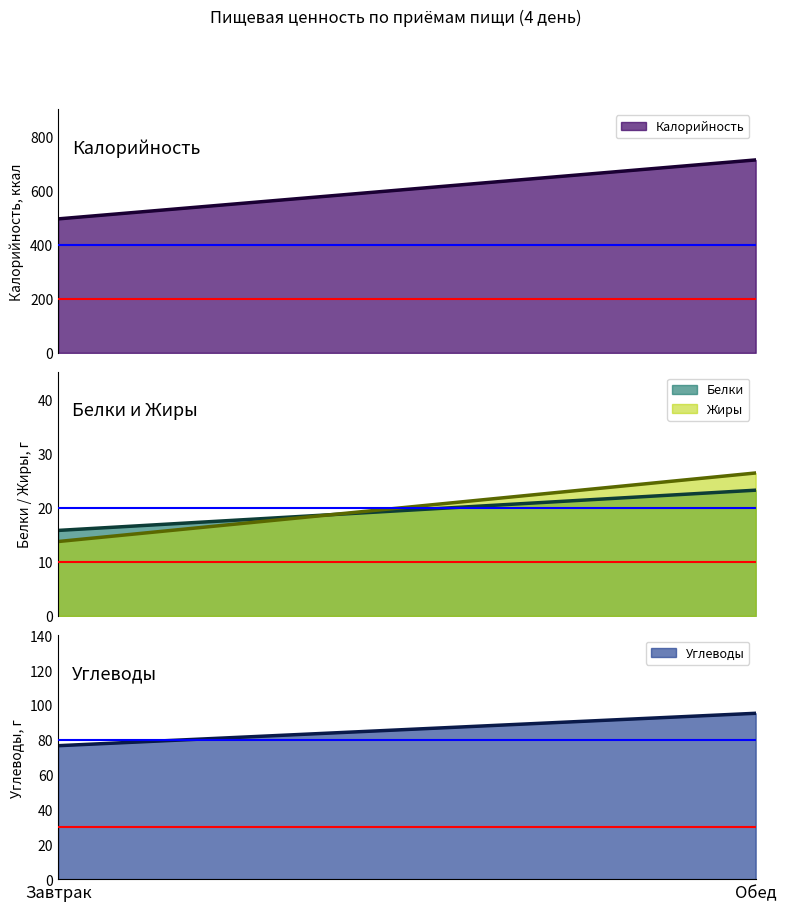

What is the label of the 2nd point from the right?

Завтрак